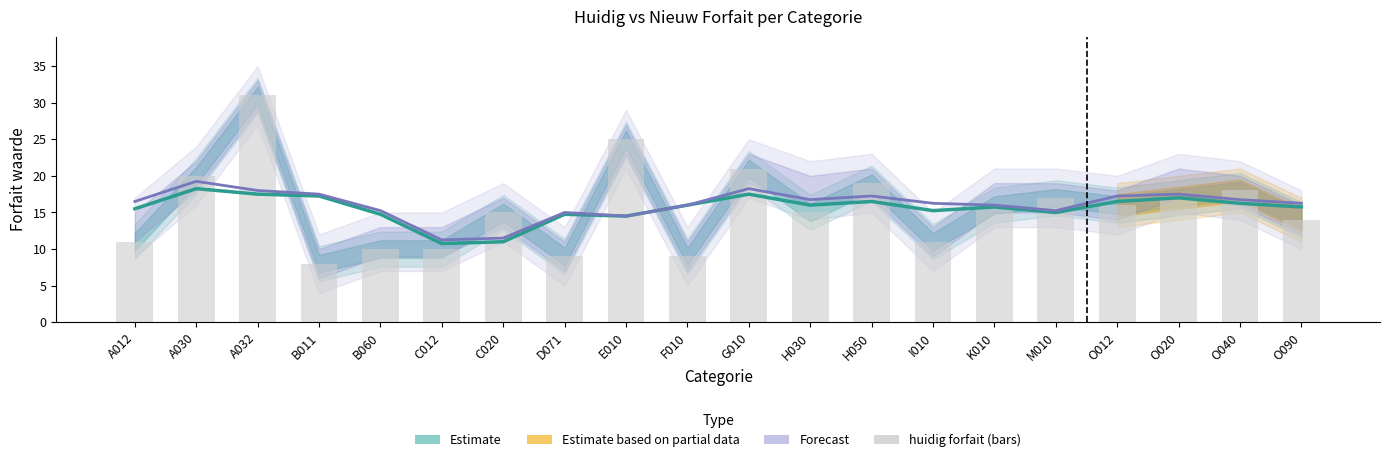

Which has a higher value, E010 or A030?

A030